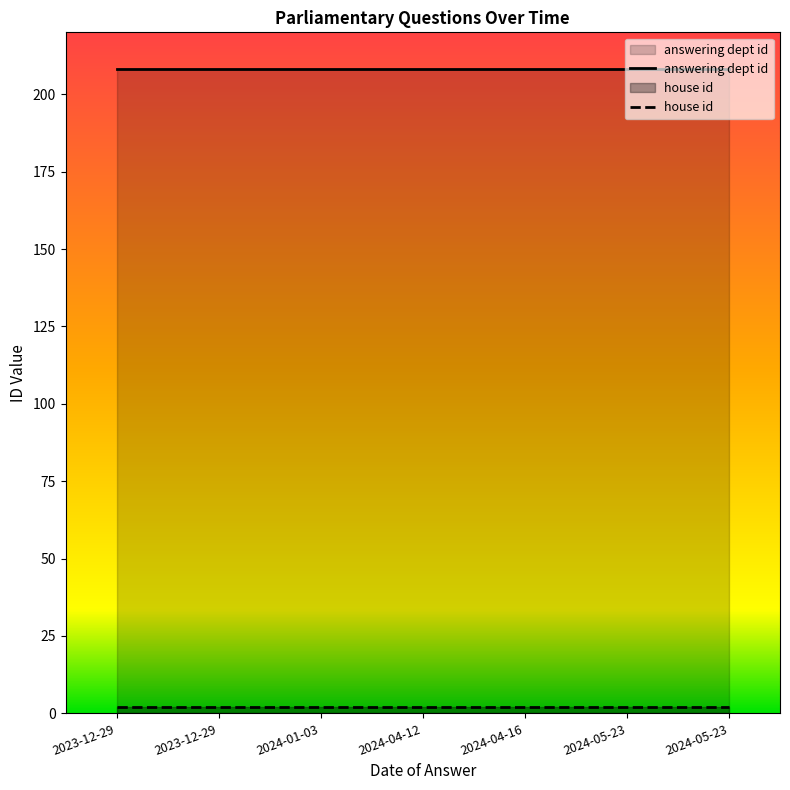

At which label does house id reach its peak?

2023-12-29